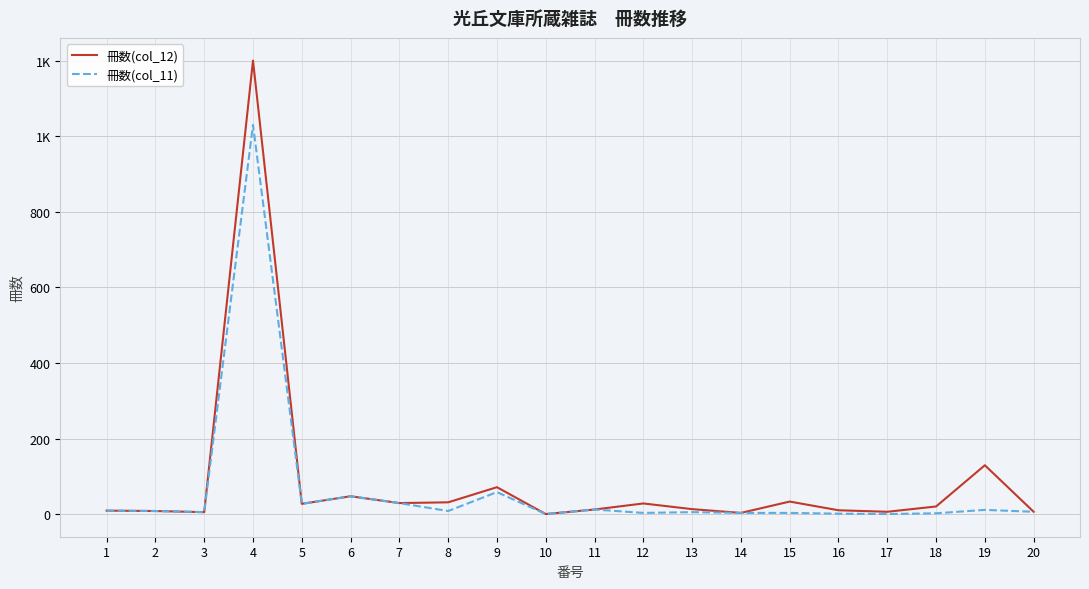

True or false: 冊数(col_11) and 冊数(col_12) cross at least once.

False